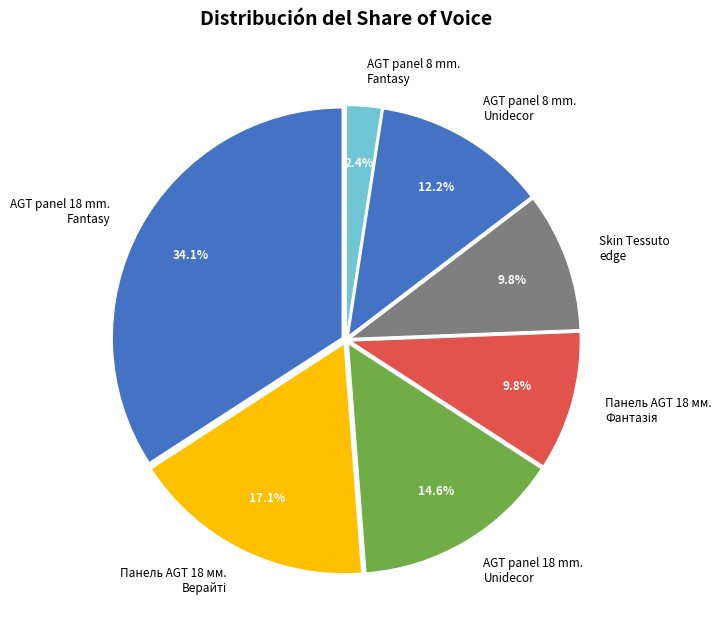

How many slices are in this pie chart?

7